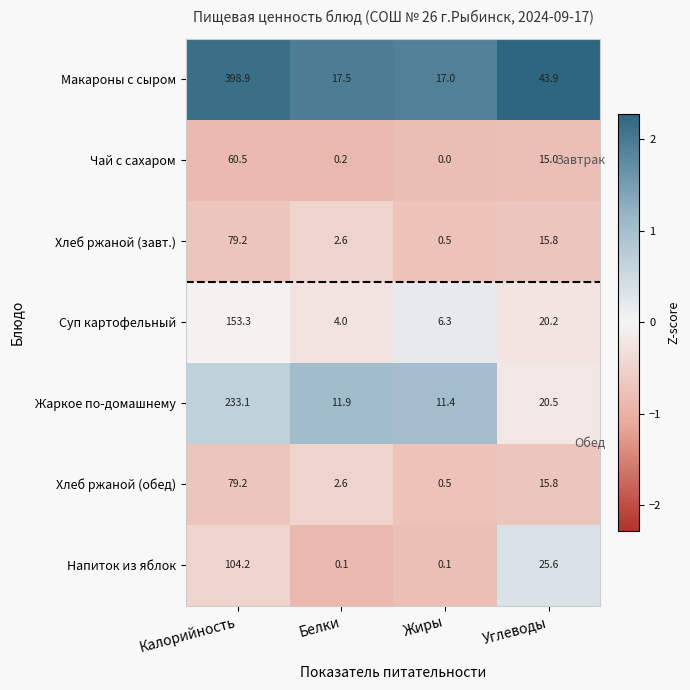

Which label corresponds to the largest value in the chart?

Калорийность